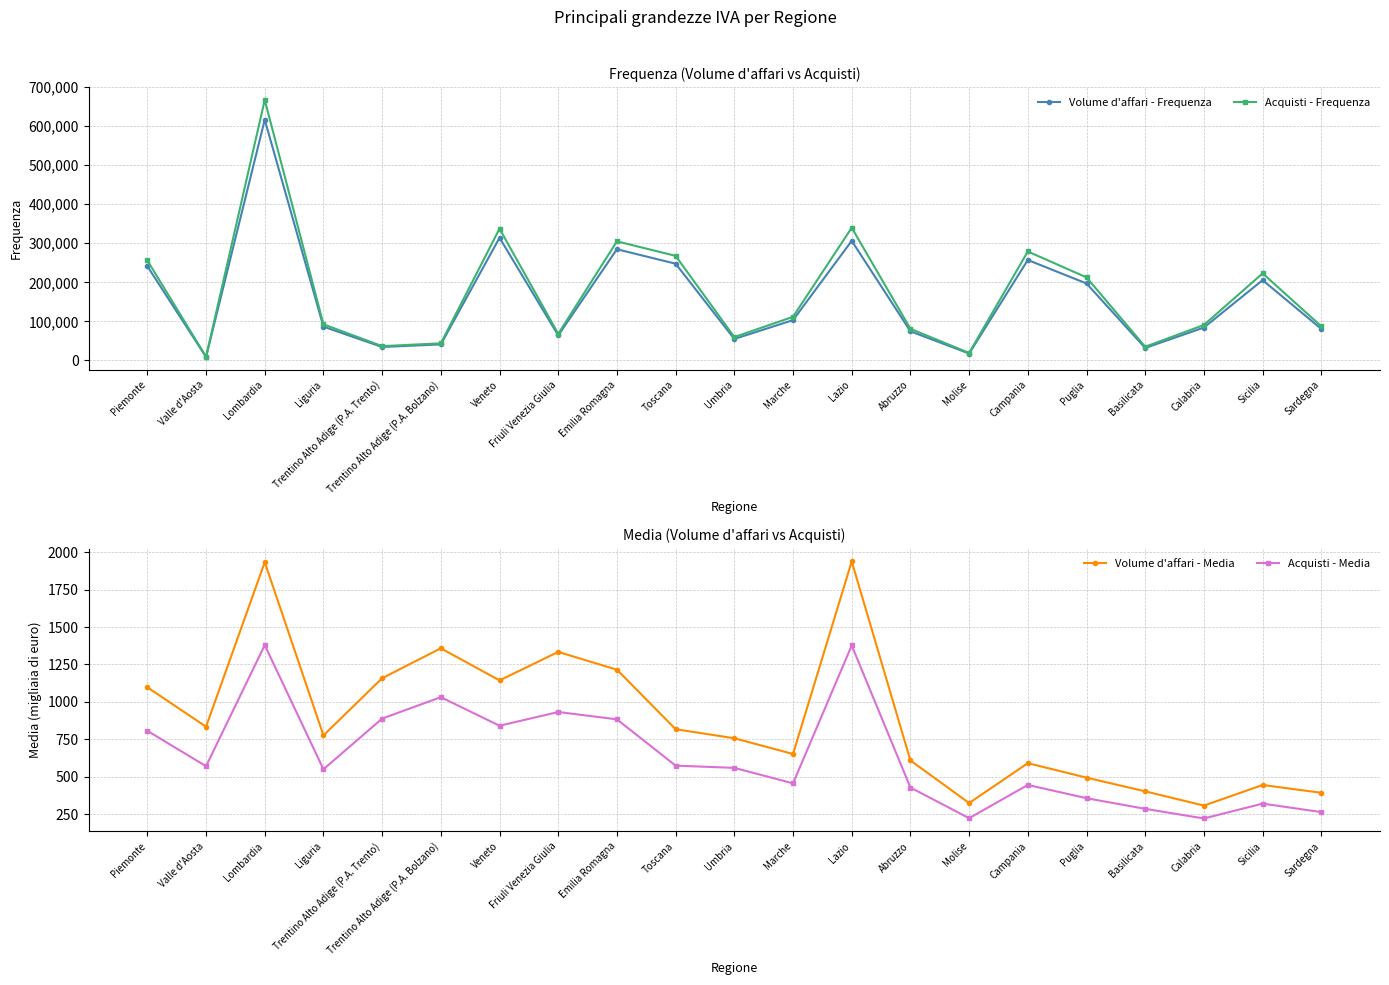

What is the sum of all Acquisti - Frequenza values?

3621413